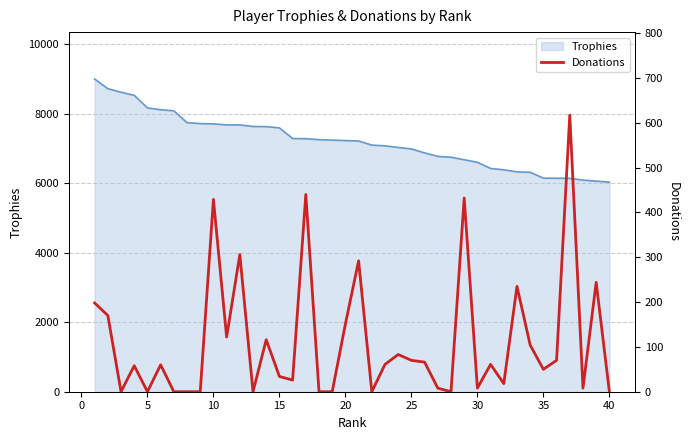

How many points are higher than both their immediate neighbors (excluding endpoints)?

13